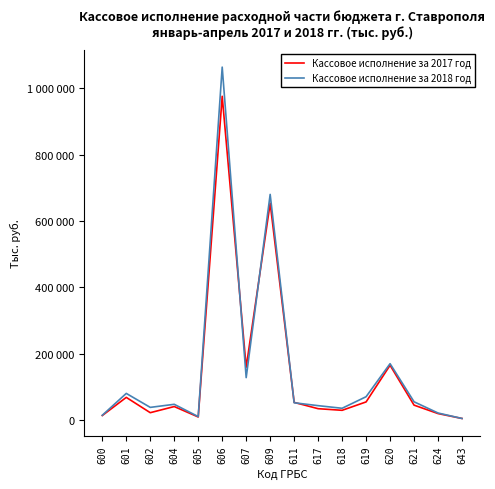

At 620, list the series in order from smallest to largest.

Кассовое исполнение за 2017 год, Кассовое исполнение за 2018 год